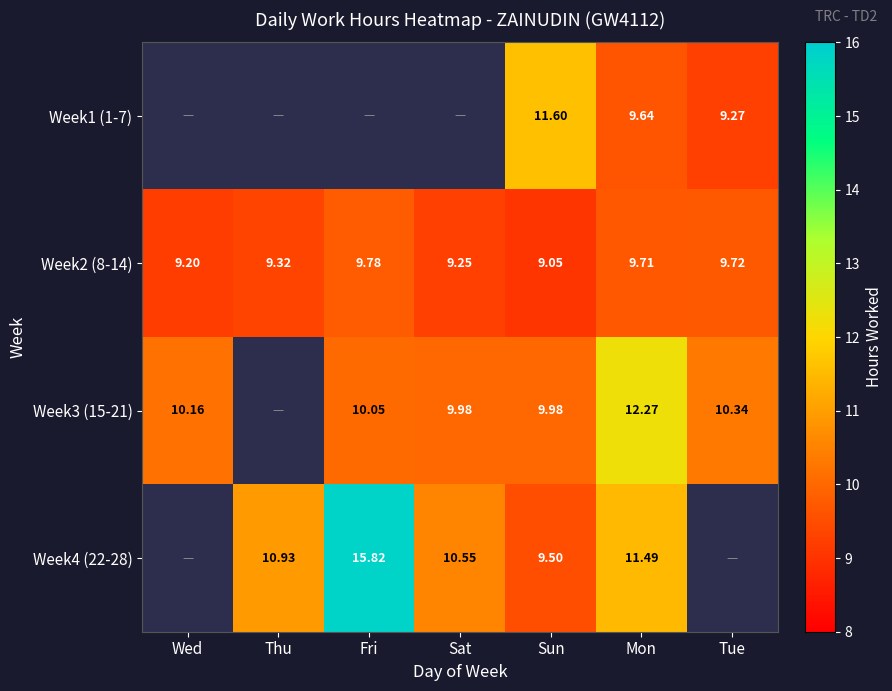

At how many categories does at least one series exceed 0?

7